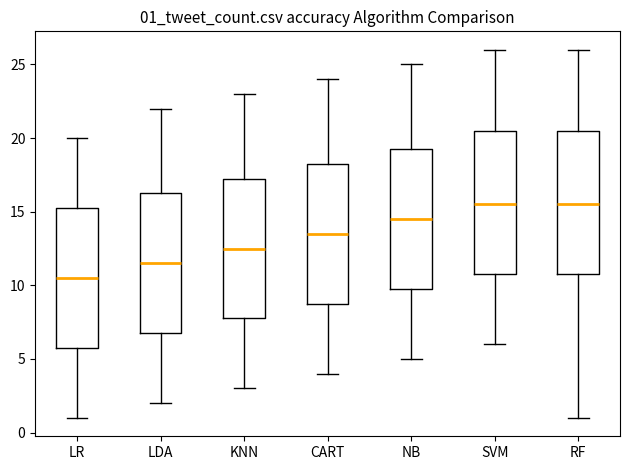

Reading left to right, transcribe this box plot: for each box, give where its median line is, the range the box spans, and where its two whiskers end, as read against the y-axis. The values are not printed on the chart, so give them approximately, as read against the axis.

LR: median 10.5, box 6.0 to 15.5, whiskers 1.0 to 20.0
LDA: median 11.5, box 7.0 to 16.5, whiskers 2.0 to 22.0
KNN: median 12.5, box 8.0 to 17.5, whiskers 3.0 to 23.0
CART: median 13.5, box 9.0 to 18.5, whiskers 4.0 to 24.0
NB: median 14.5, box 10.0 to 19.5, whiskers 5.0 to 25.0
SVM: median 15.5, box 11.0 to 20.5, whiskers 6.0 to 26.0
RF: median 15.5, box 11.0 to 20.5, whiskers 1.0 to 26.0